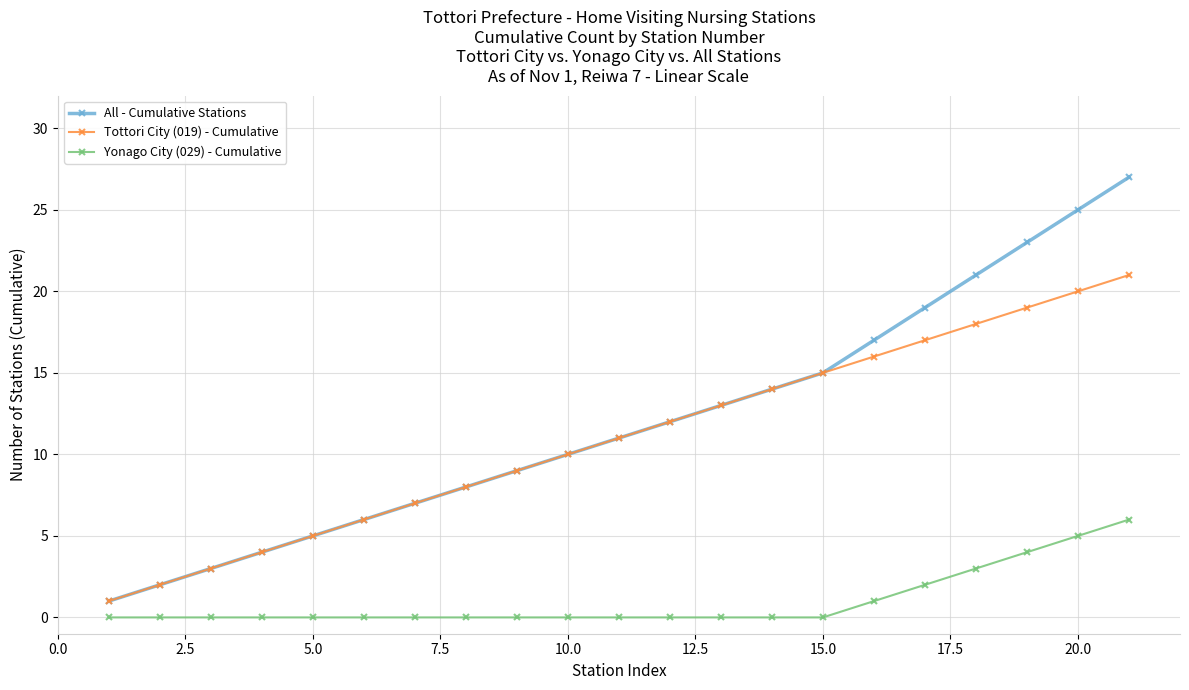

How many categories are shown in the chart?

21